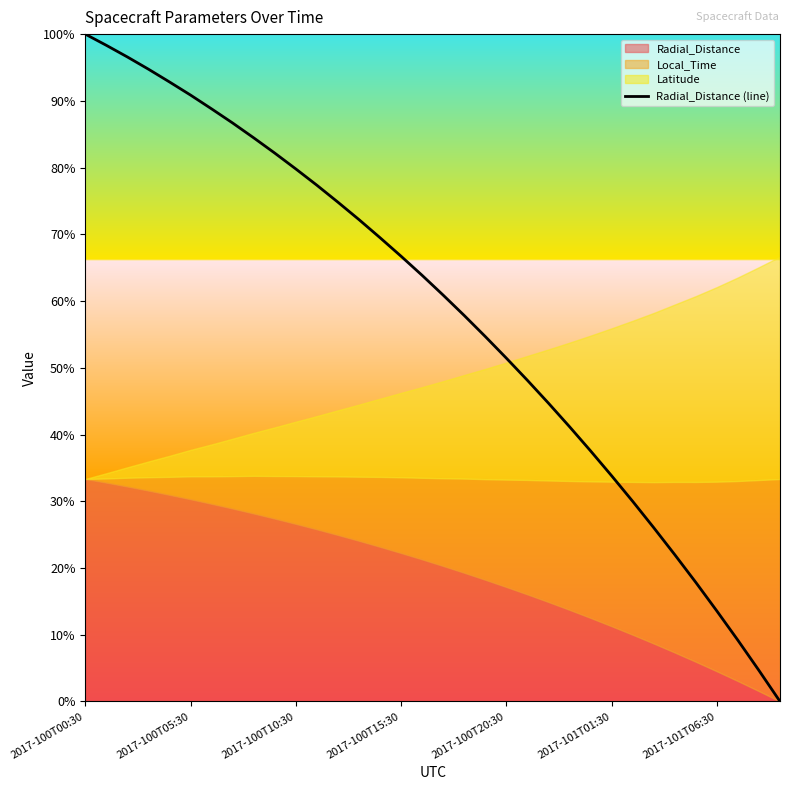

How many lines are shown in the chart?

1